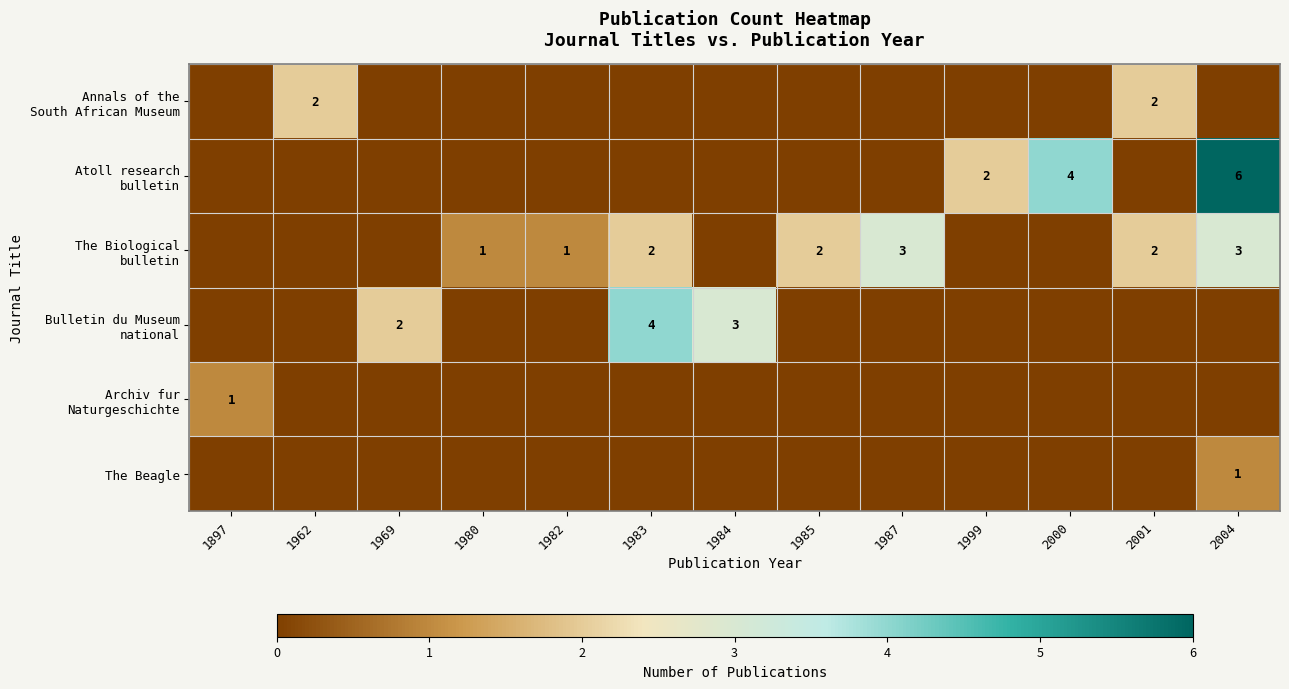

The value of Annals of the South African Museum at 2000 is 0. True or false?

True